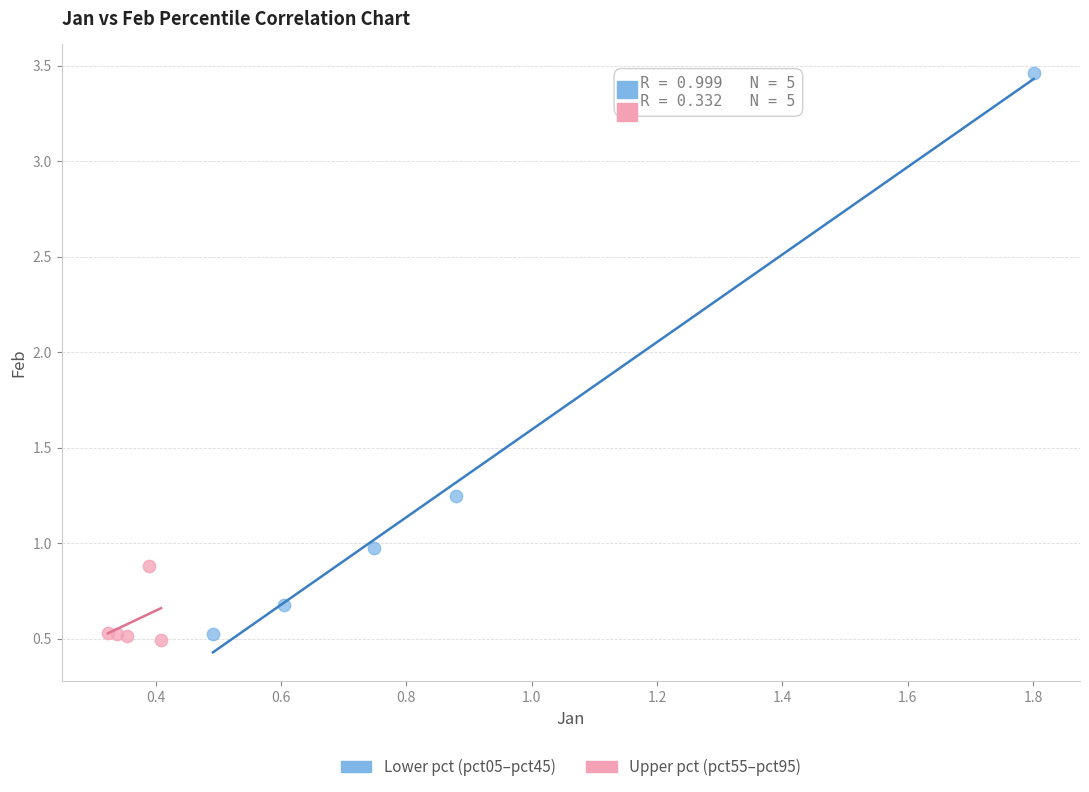

Which series has the widest spread of Y values?

Lower pct (pct05–pct45)